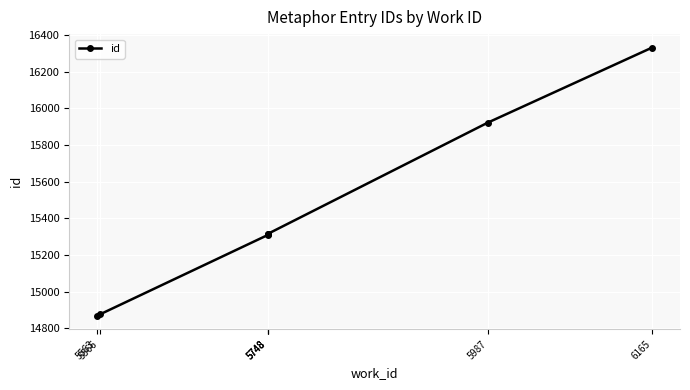

What is the value of the 7th point from the left?

16331